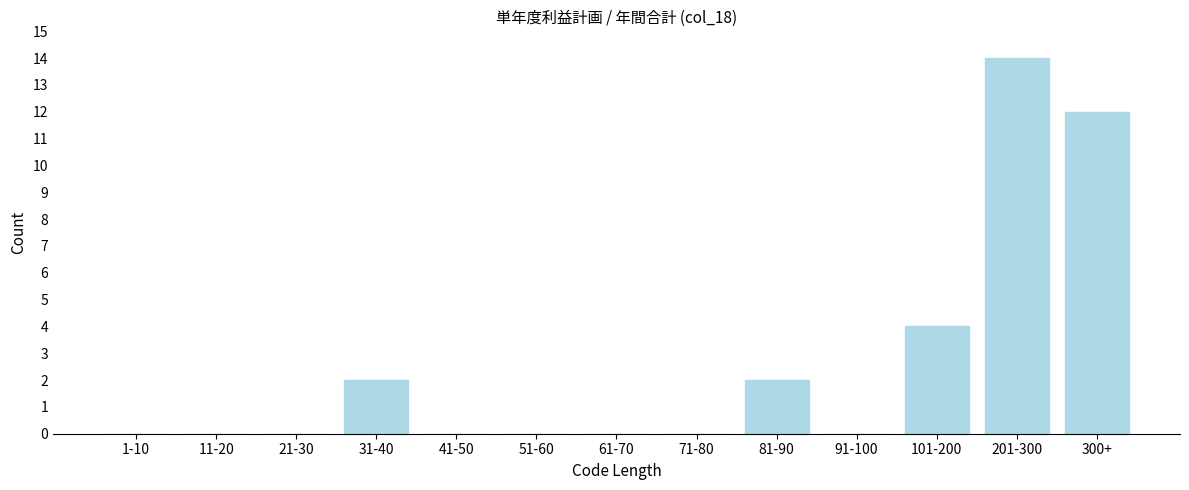

Reading left to right, what are all the values shown in this chart?

1-10=0	11-20=0	21-30=0	31-40=2	41-50=0	51-60=0	61-70=0	71-80=0	81-90=2	91-100=0	101-200=4	201-300=14	300+=12